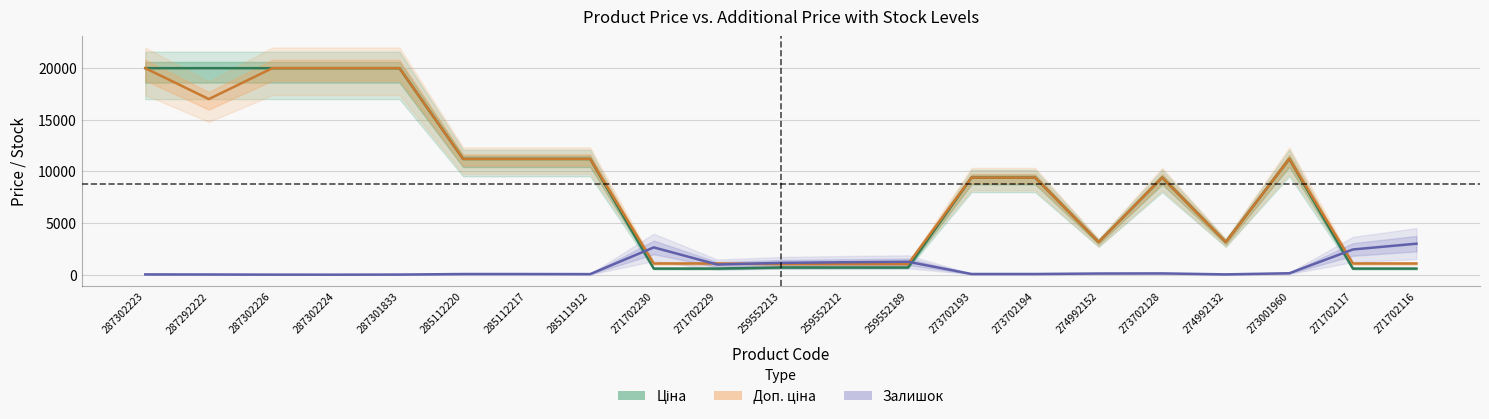

How many times do Доп. ціна and Залишок cross each other?

5